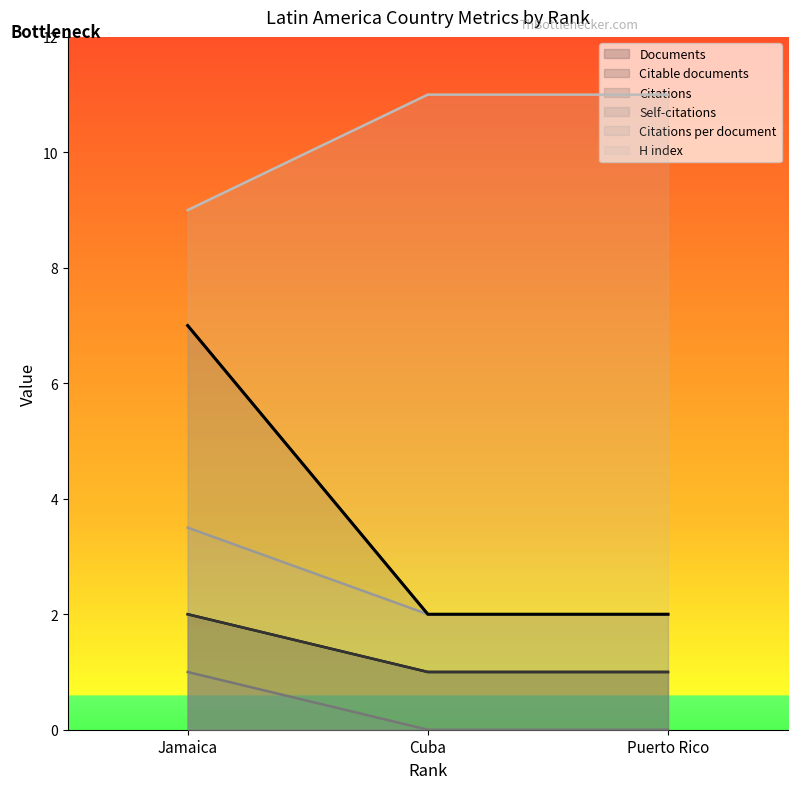

Reading right to left, list all the values displayed in this chart.

Documents: Puerto Rico=1.0	Cuba=1.0	Jamaica=2.0
Citable documents: Puerto Rico=1.0	Cuba=1.0	Jamaica=2.0
Citations: Puerto Rico=0.0	Cuba=0.0	Jamaica=1.0
Self-citations: Puerto Rico=2.0	Cuba=2.0	Jamaica=7.0
Citations per document: Puerto Rico=2.0	Cuba=2.0	Jamaica=3.5
H index: Puerto Rico=11.0	Cuba=11.0	Jamaica=9.0